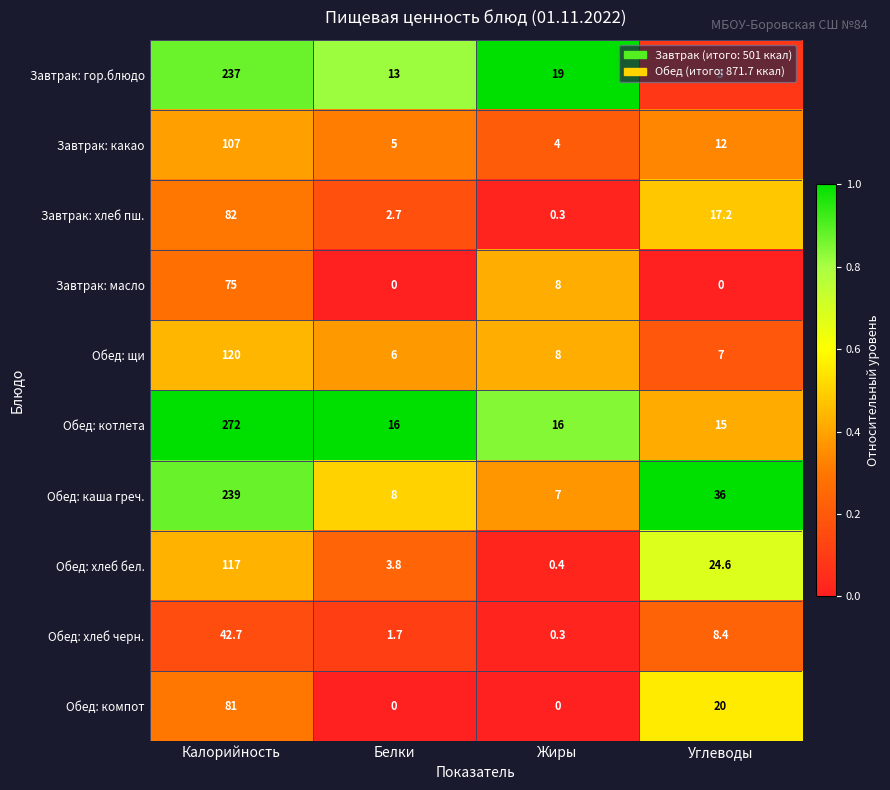

Is the value of Обед: котлета at Белки greater than the value of Обед: каша греч. at Жиры?

Yes